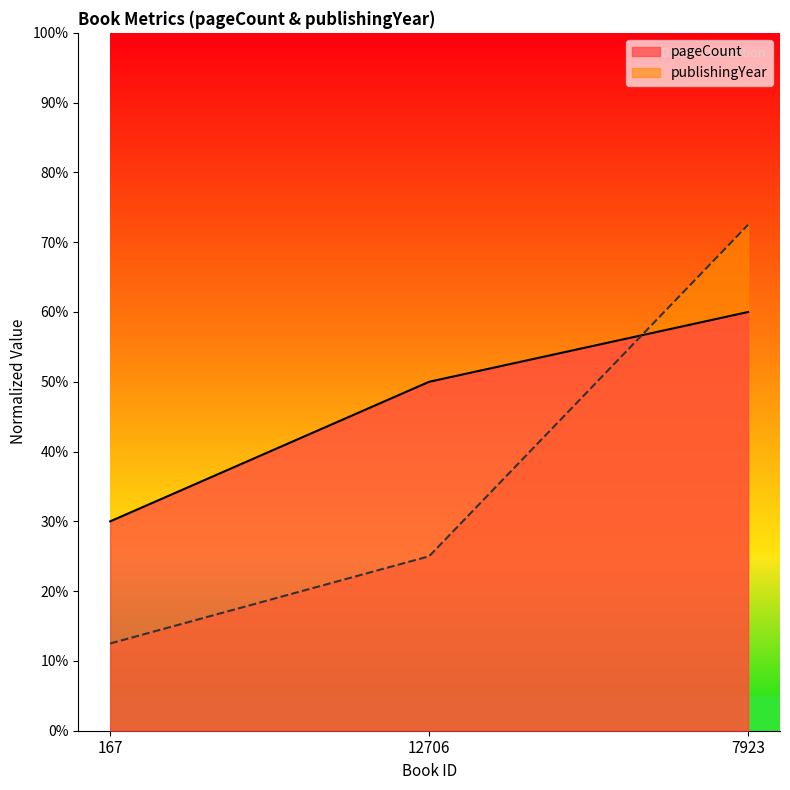

What is the label of the 3rd point from the left?

7923